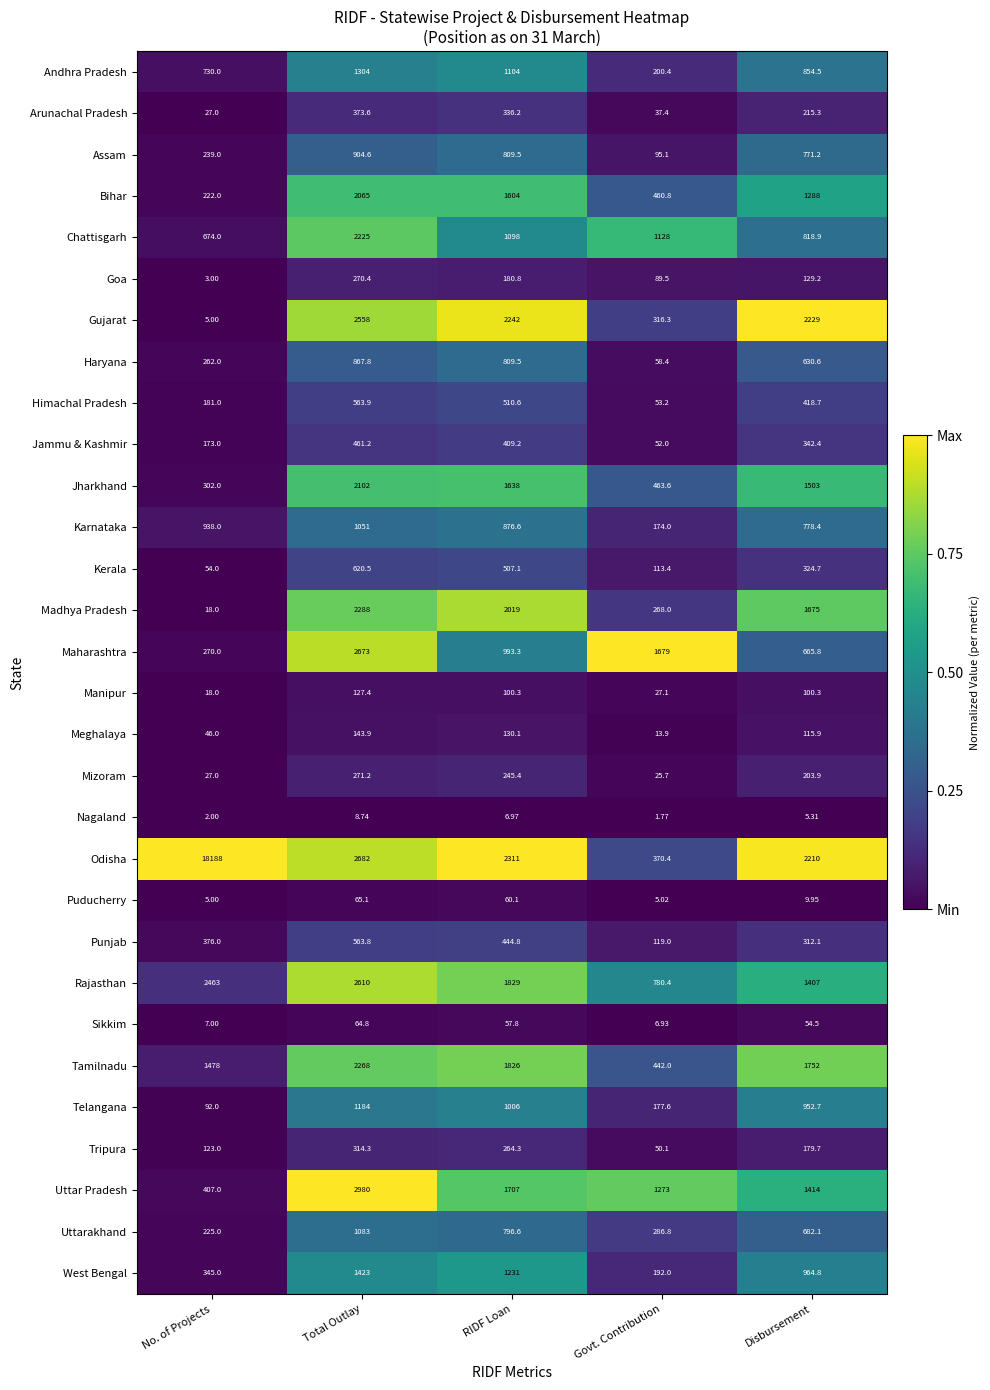

Between No. of Projects and RIDF Loan, which series saw the biggest shift?

Odisha